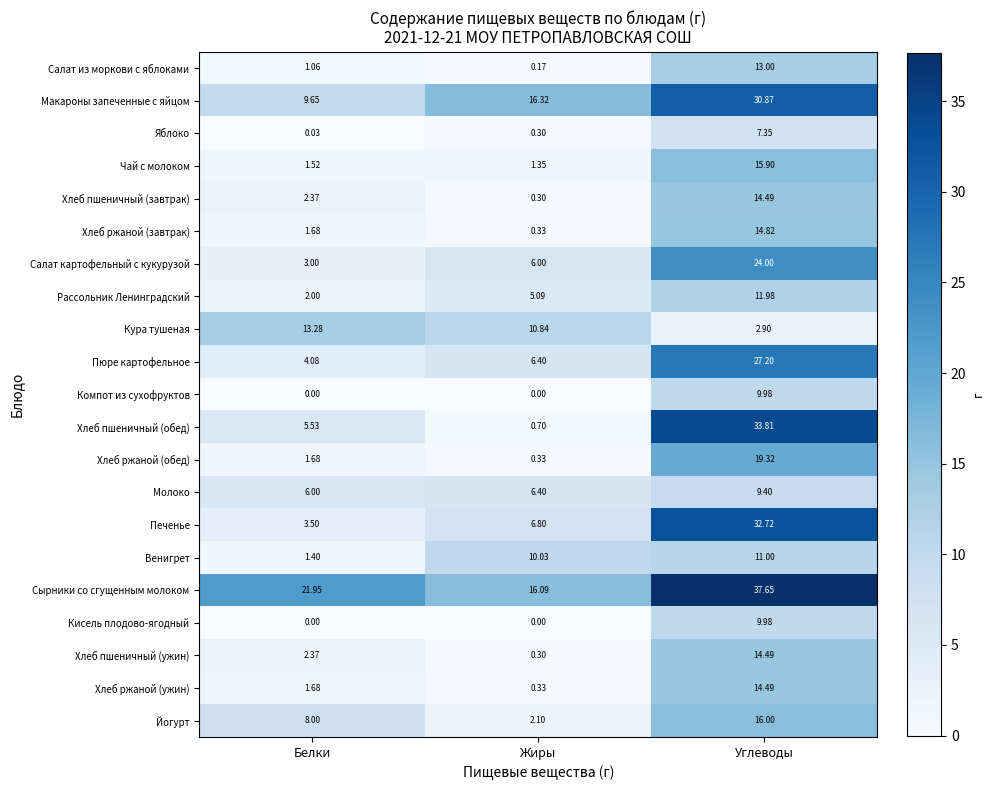

At which category is the sum across all series the highest?

Углеводы